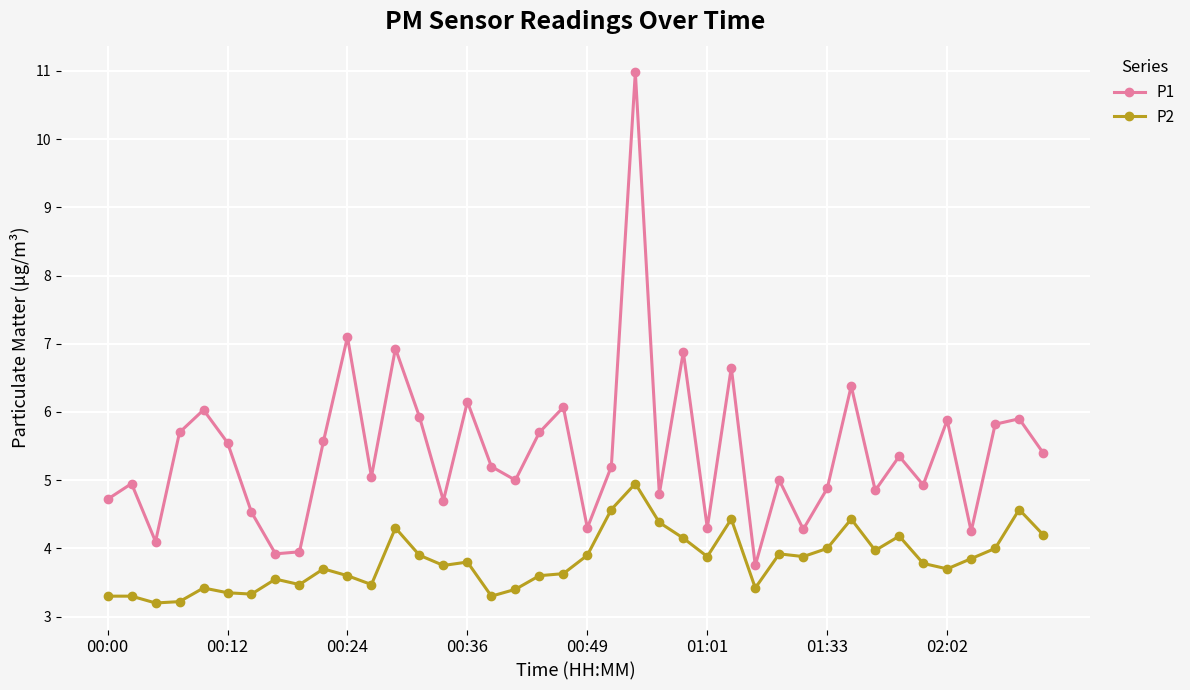

What is the sum of all P2 values?

152.8